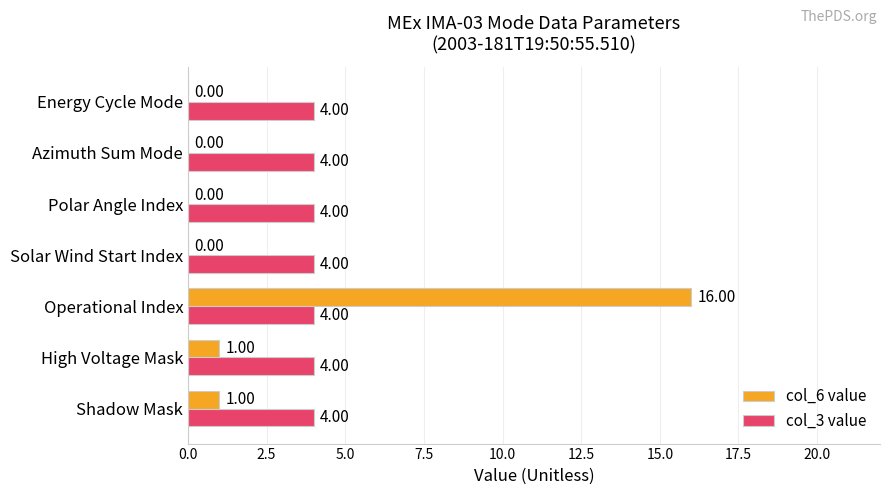

At which label does col_6 value reach its peak?

Operational Index